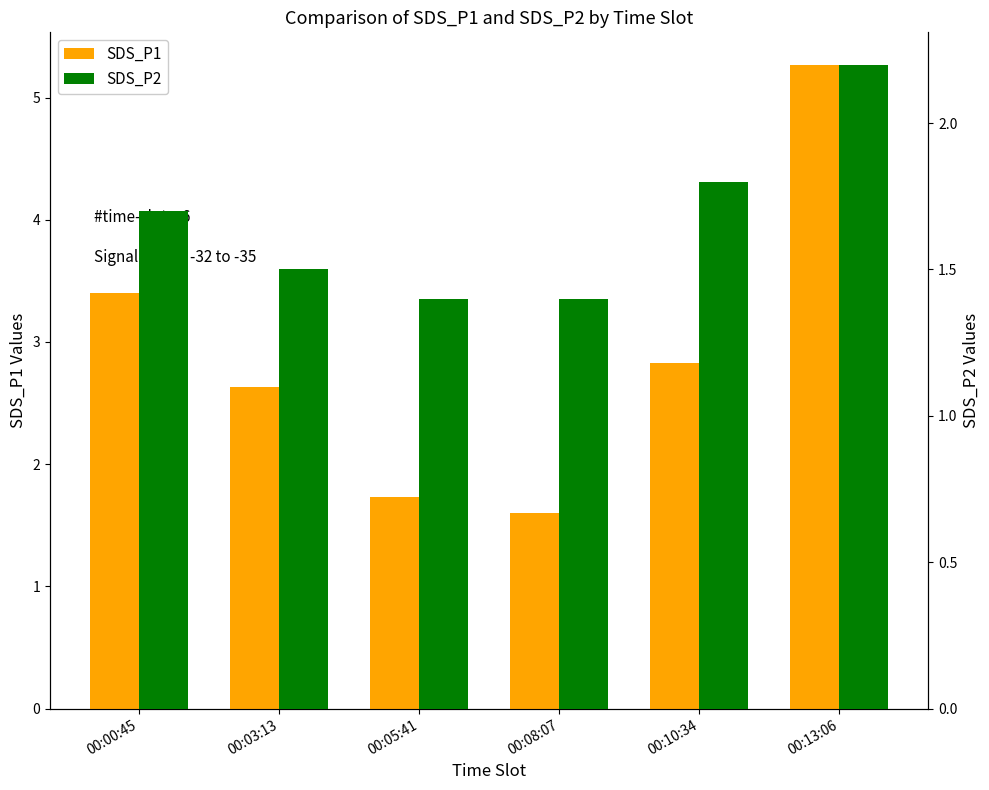

List the series in order of their peak value, highest first.

SDS_P1, SDS_P2